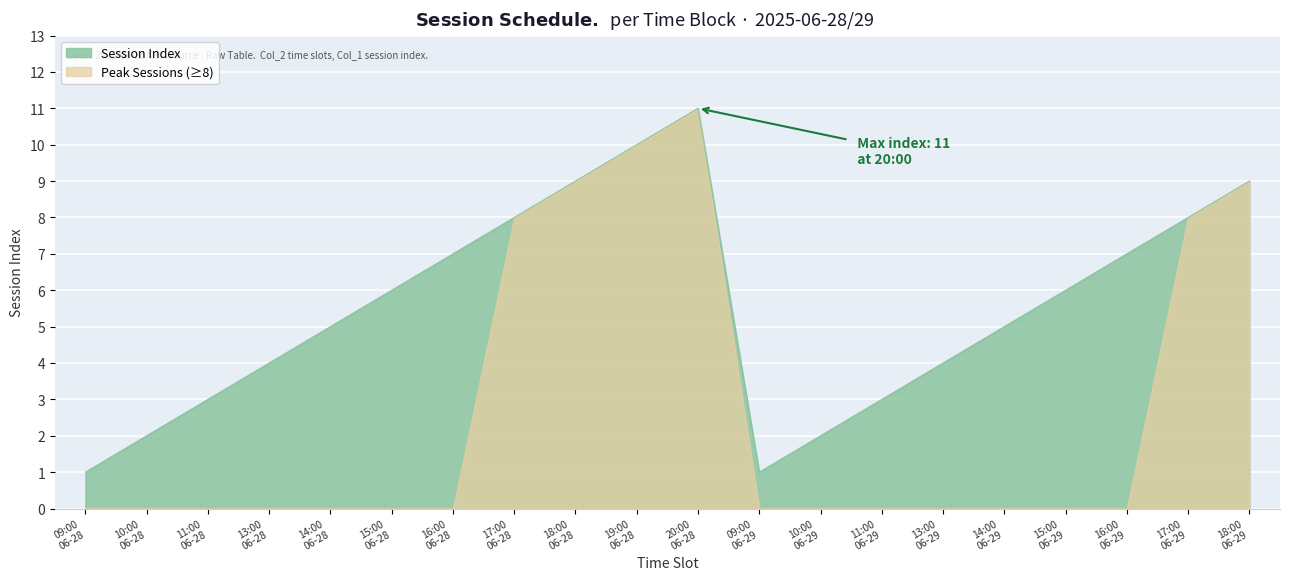

True or false: the data has more than 2 interior local peaks.

False